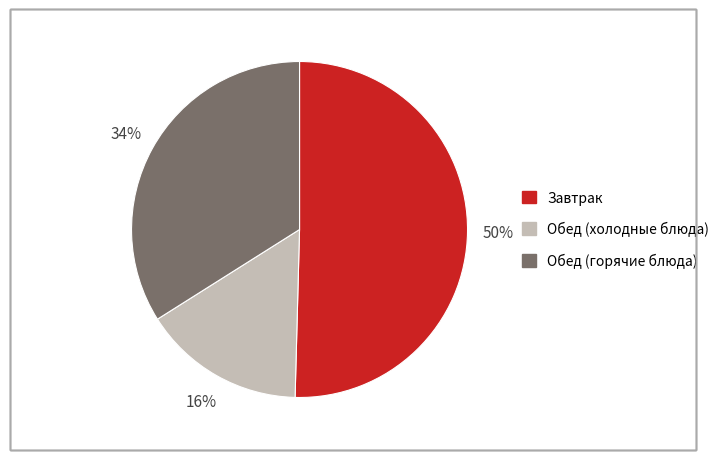

To the nearest percent, what is the average slice percentage?

33%